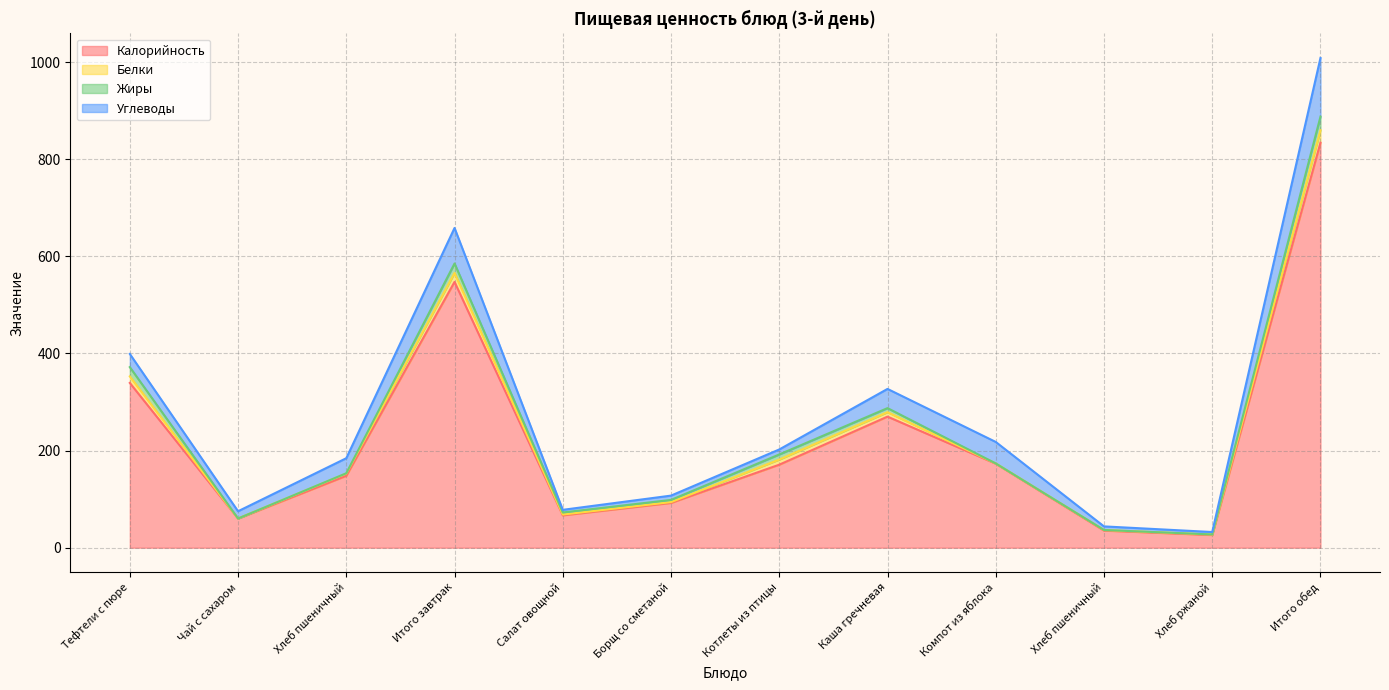

What is the total value across all series at Итого обед?

1008.7